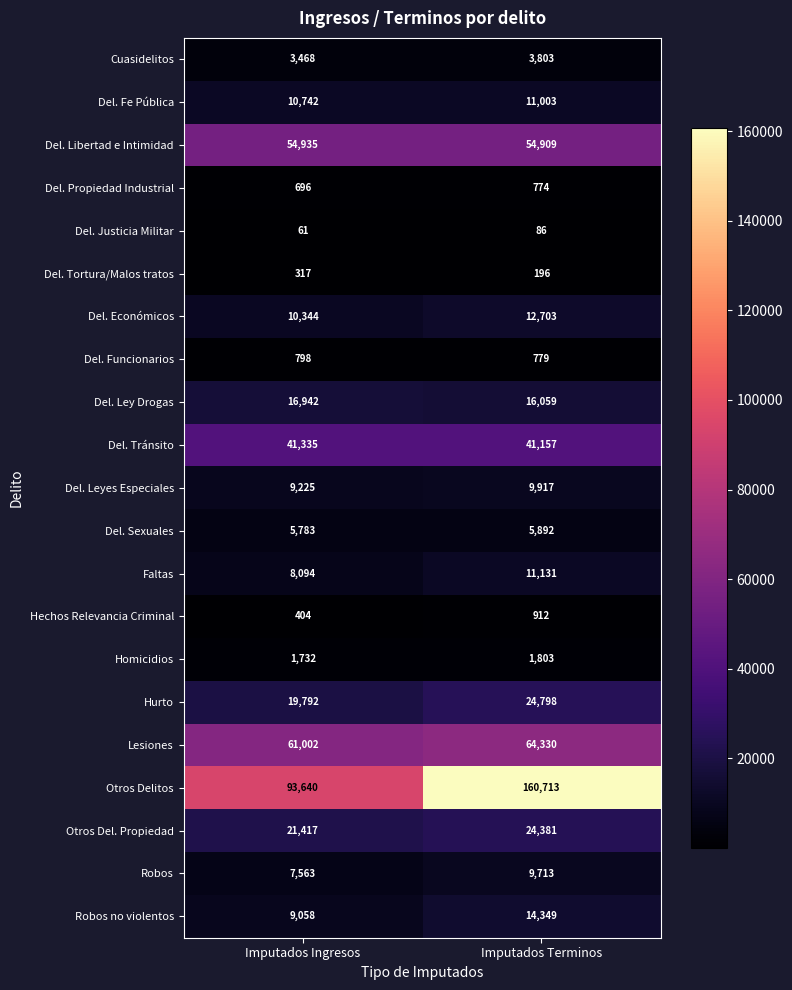

True or false: Del. Leyes Especiales has a value of 9917 at Imputados Terminos.

True